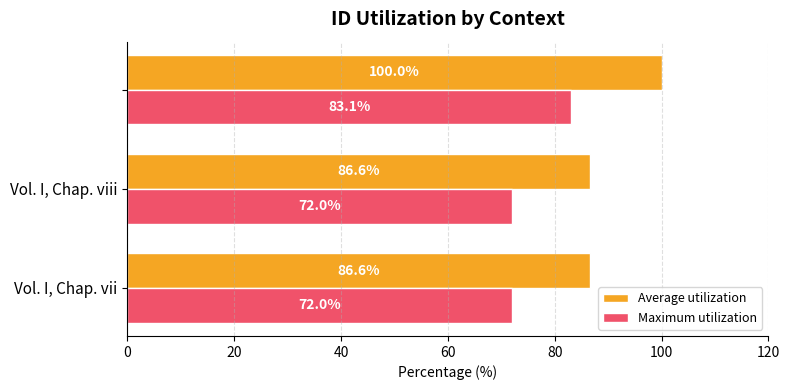

Which series has the widest spread of values?

Average utilization